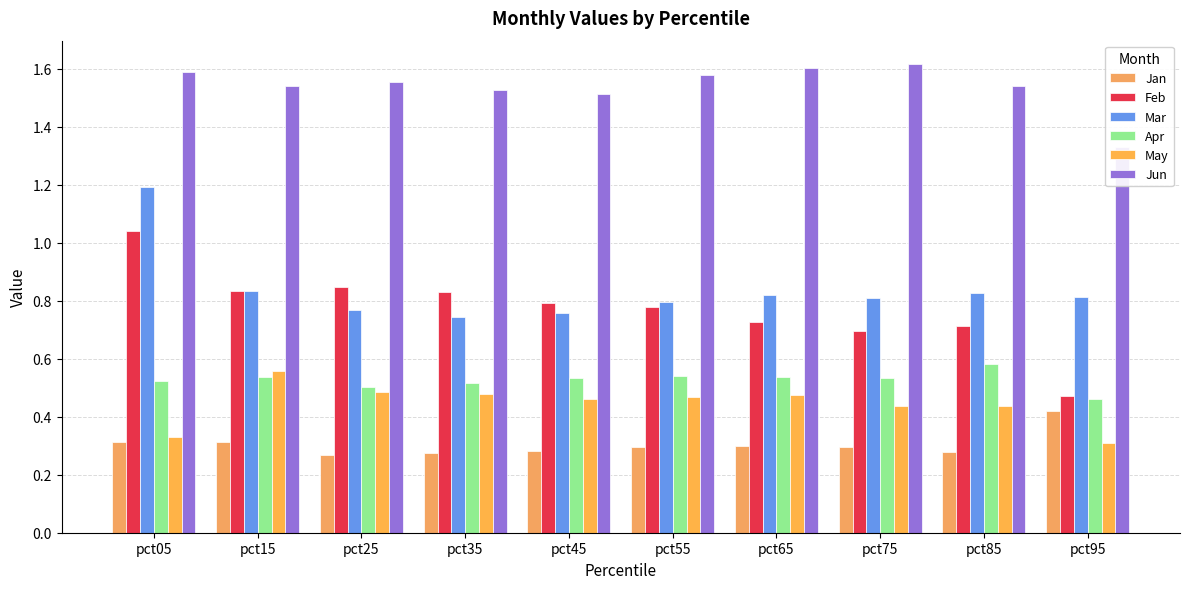

How many bars are there in each group?

6